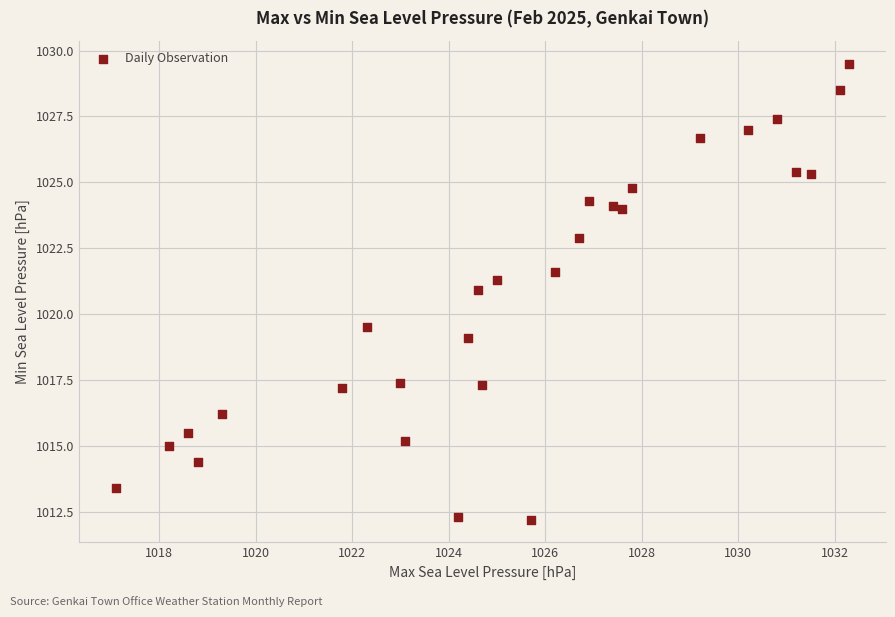

What Y value in the scatter plot is closest to 1020?

1019.5